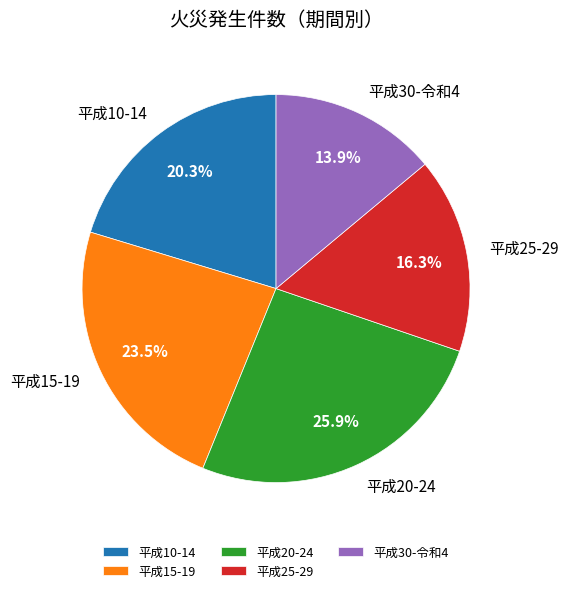

How much of the chart is everything except 平成10-14?

79.7%